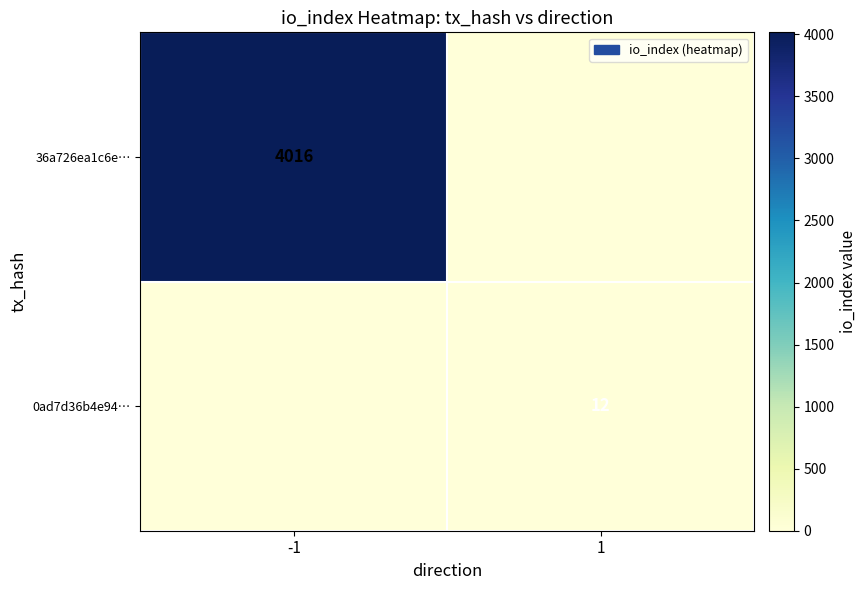

The value of 0ad7d36b4e94… at 1 is 12. True or false?

True